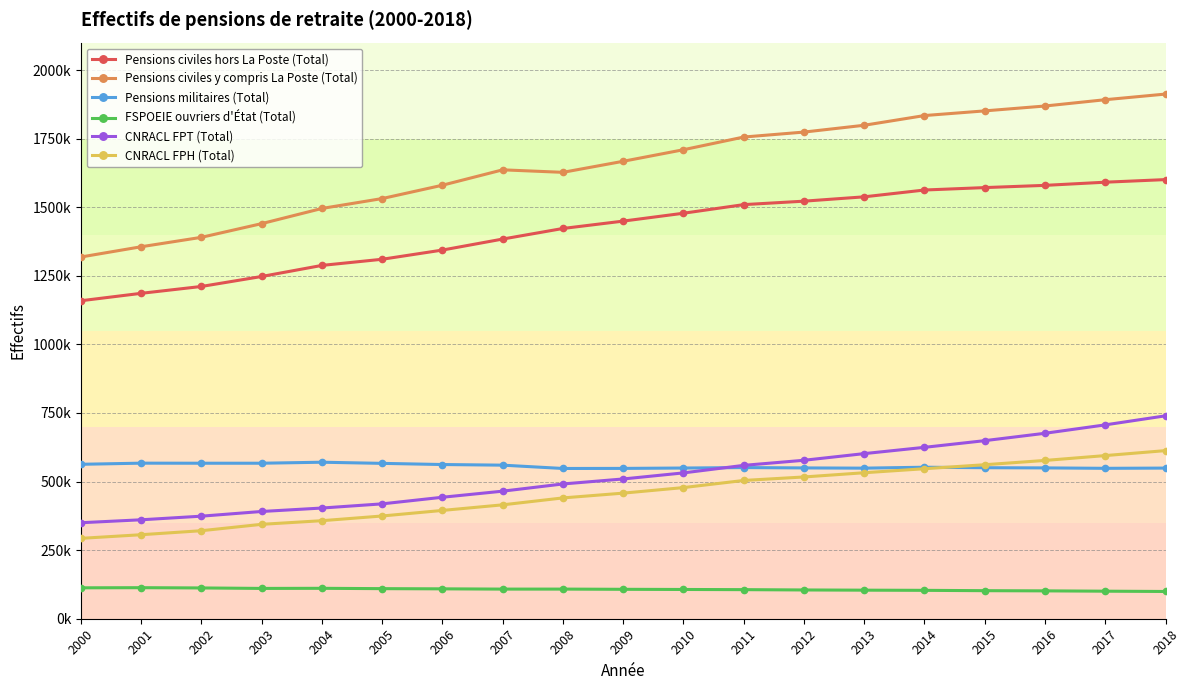

At 2014, list the series in order from largest to smallest.

Pensions civiles y compris La Poste (Total), Pensions civiles hors La Poste (Total), CNRACL FPT (Total), Pensions militaires (Total), CNRACL FPH (Total), FSPOEIE ouvriers d'État (Total)